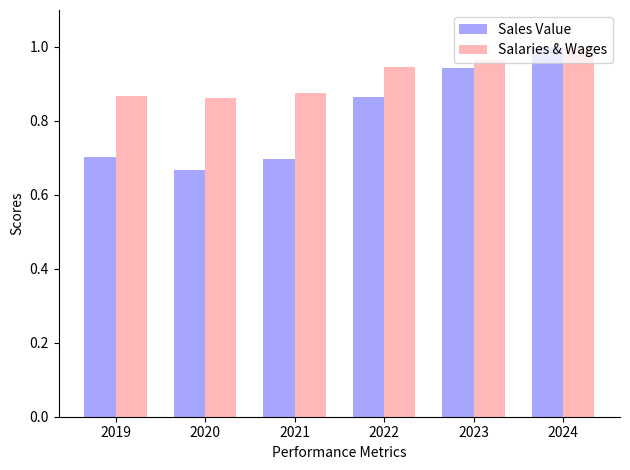

Is it true that Sales Value equals 1.0 at 2024?

True